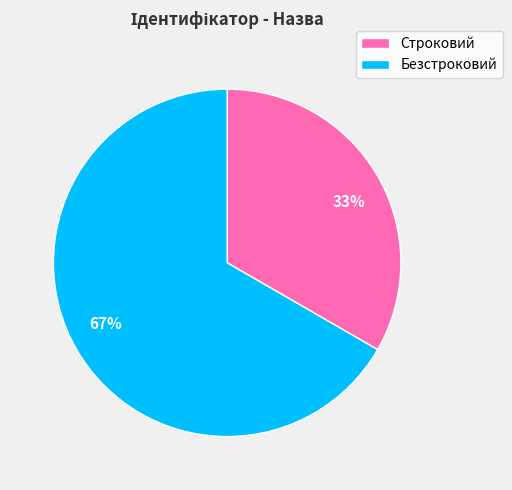

How many segments does this pie chart have?

2